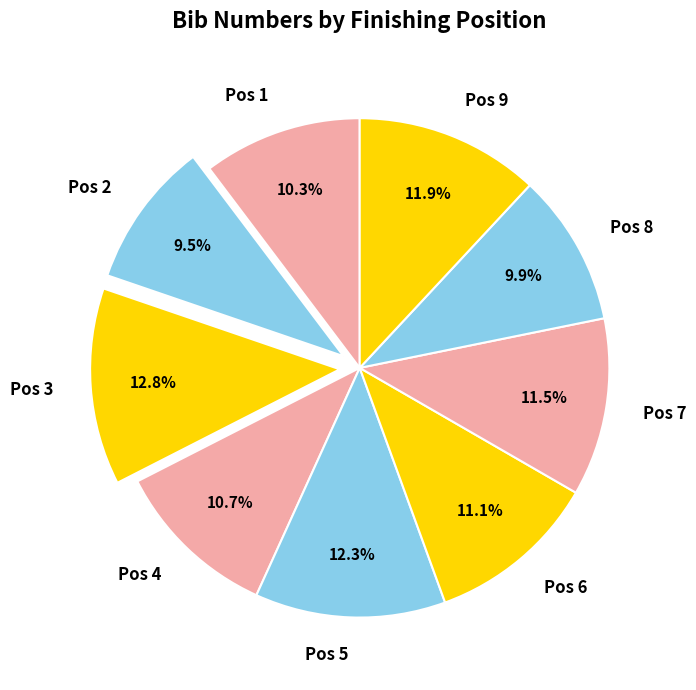

Does Pos 5 account for over 50% of the chart?

No